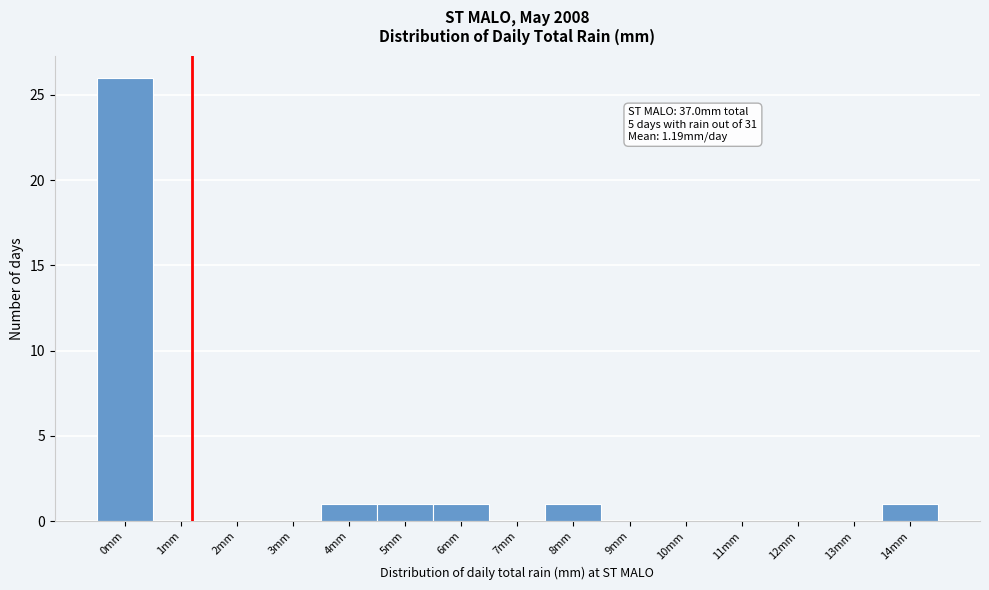

Which range on the x-axis has the tallest bar?

-0.5 to 0.5